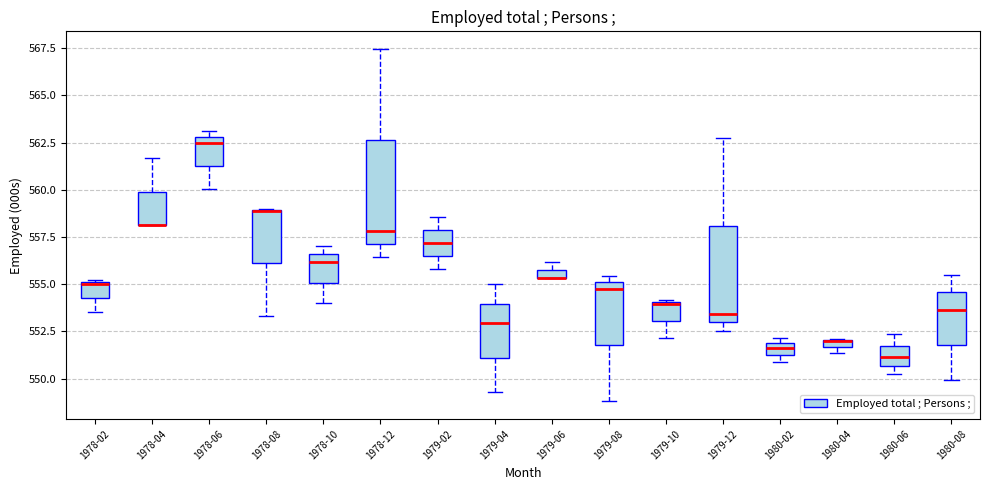

Where does the upper whisker of the box for 1980-08 end on the y-axis? The values are not printed on the chart, so give them approximately, as read against the axis.

555.5